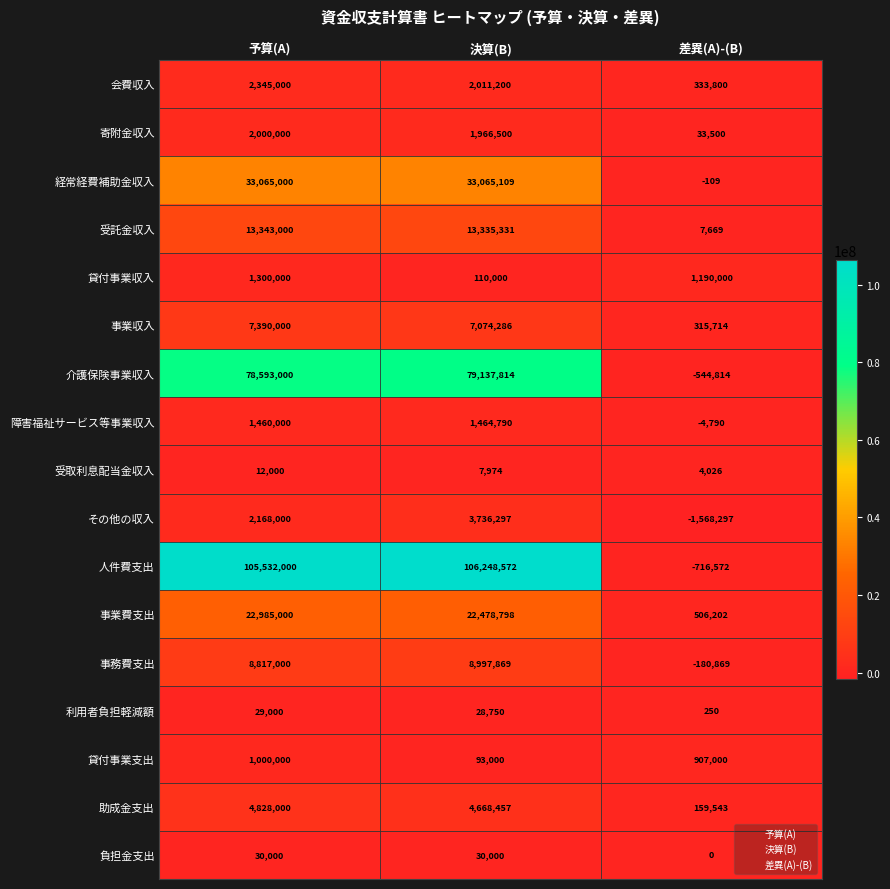

How many values in the 貸付事業支出 series are below 907000?

1